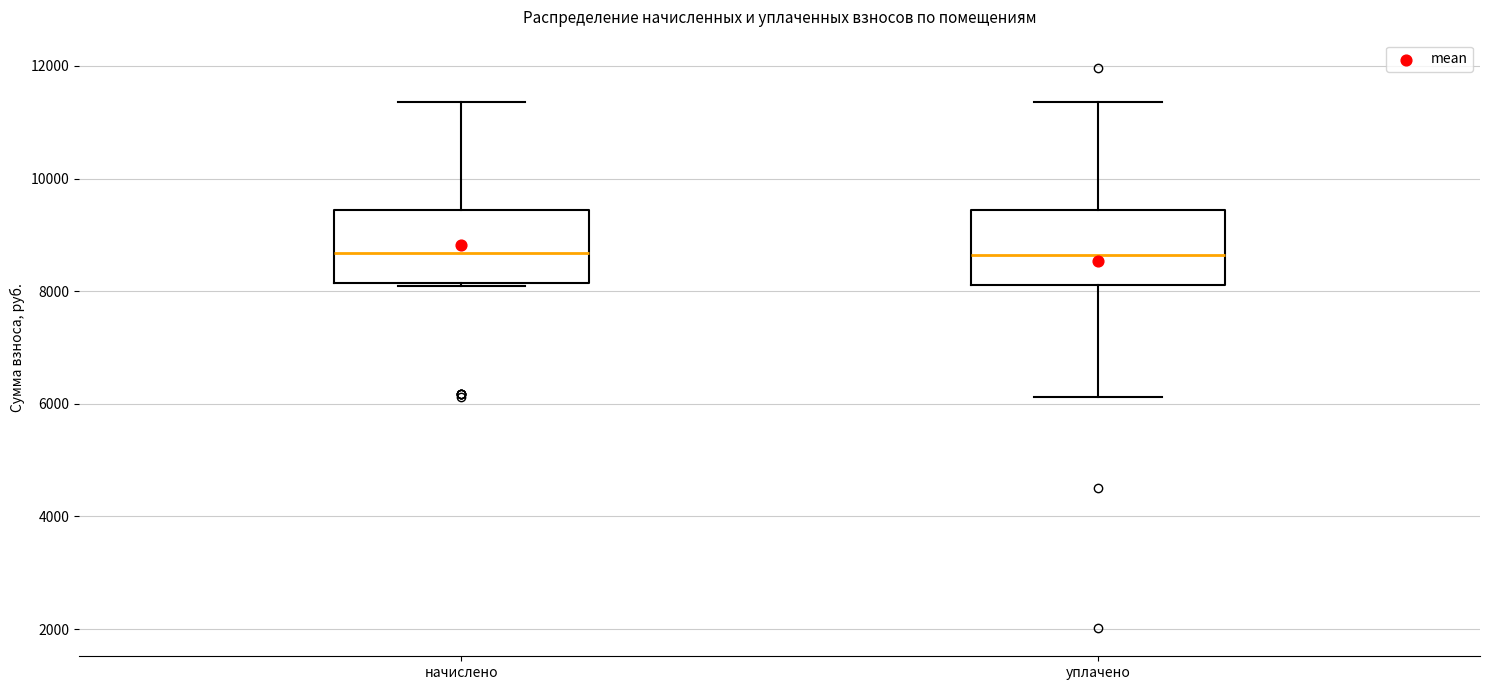

Reading left to right, transcribe this box plot: for each box, give where its median line is, the range the box spans, and where its two whiskers end, as read against the y-axis. The values are not printed on the chart, so give them approximately, as read against the axis.

начислено: median 8600, box 8200 to 9400, whiskers 8000 to 11400
уплачено: median 8600, box 8200 to 9400, whiskers 6200 to 11400